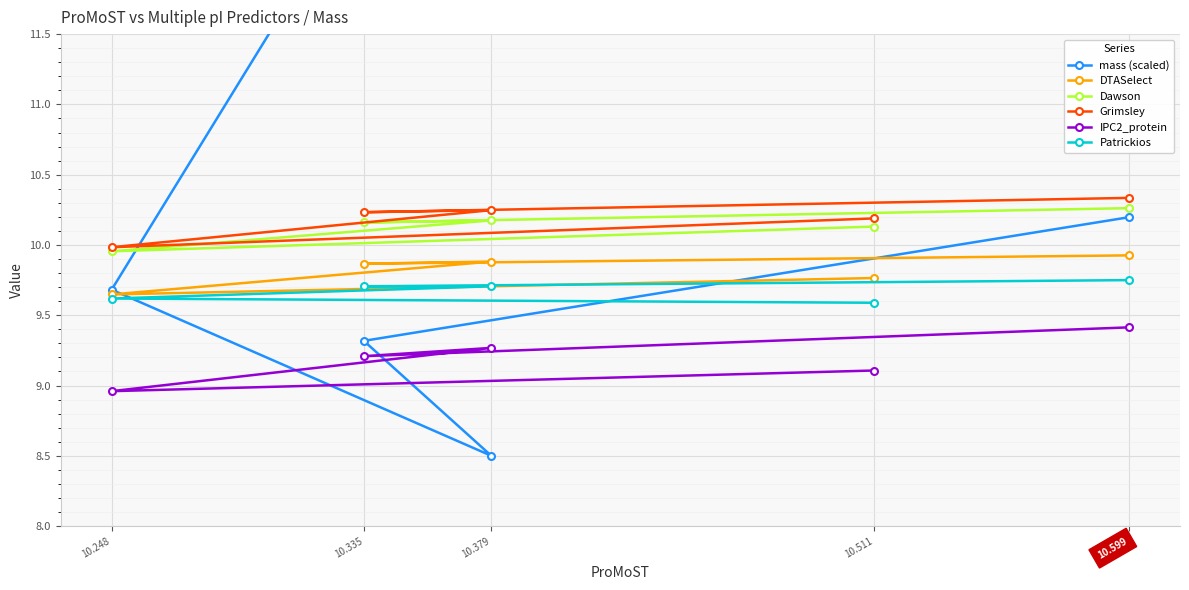

What are all the series names shown in the legend?

mass (scaled), DTASelect, Dawson, Grimsley, IPC2_protein, Patrickios